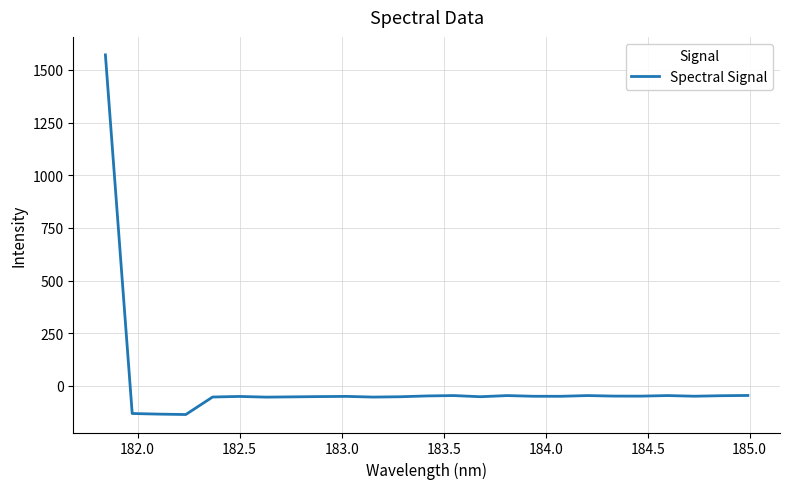

What is the greatest value displayed?

1571.4